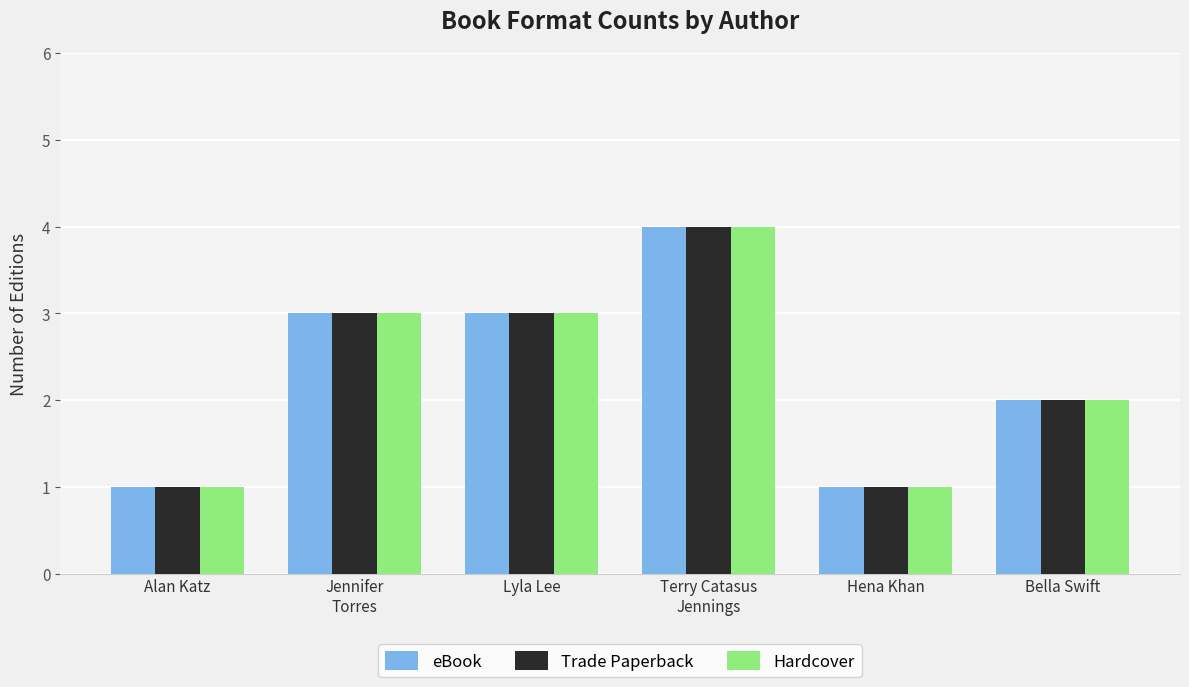

At which label does Trade Paperback reach its peak?

Terry Catasus
Jennings